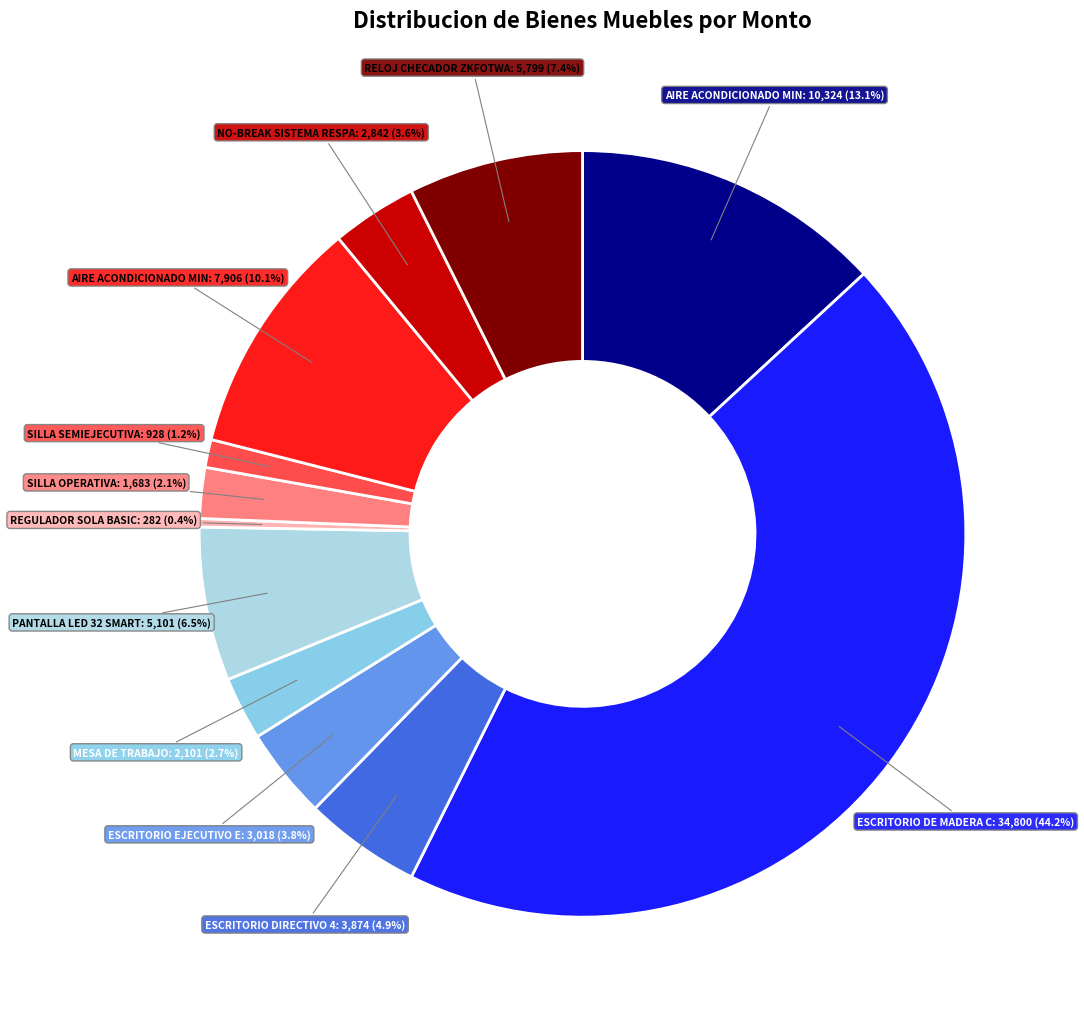

Is there any slice that represents more than half of the pie?

No